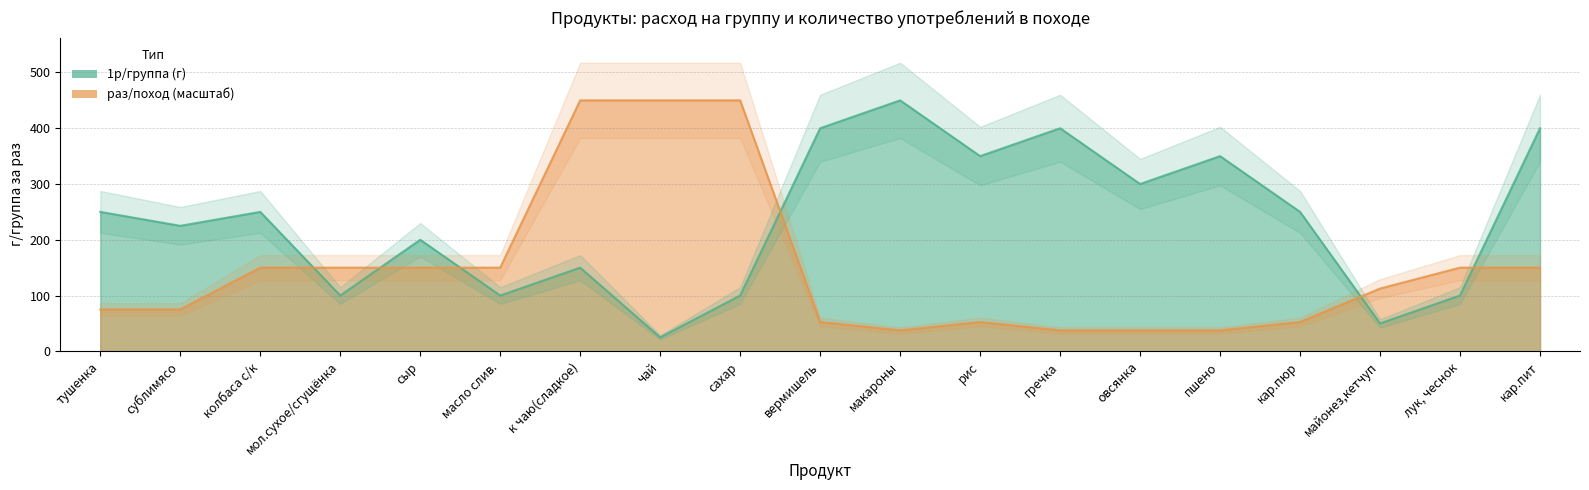

How many lines are shown in the chart?

2